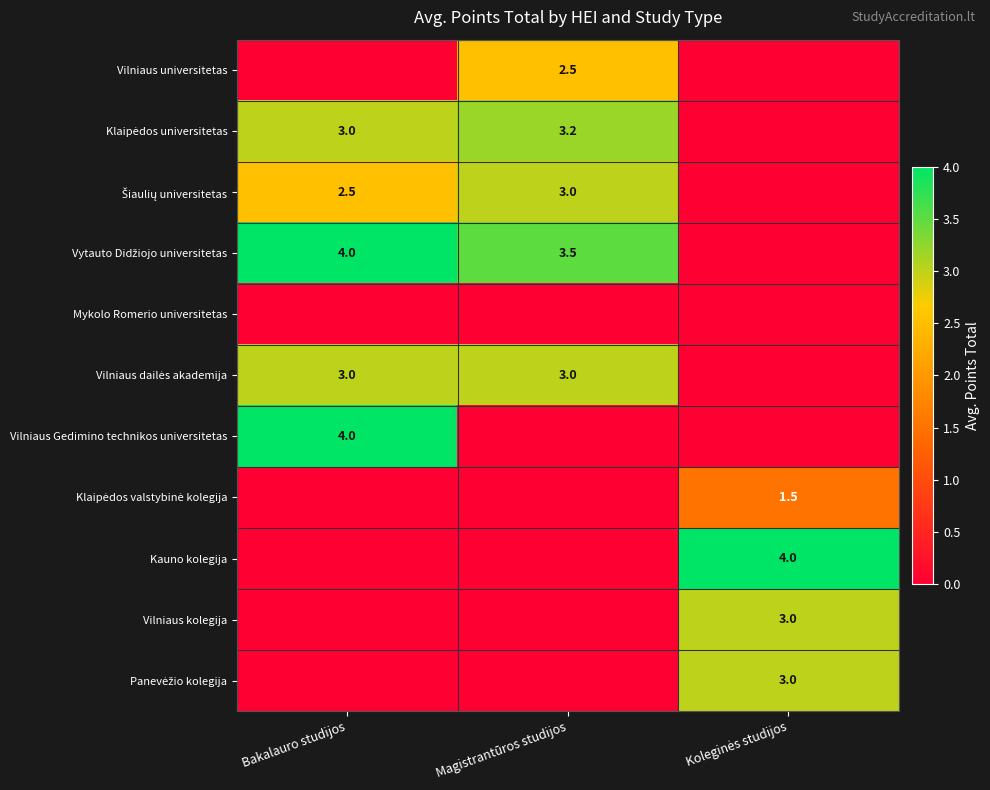

What is the sum of all Klaipėdos valstybinė kolegija values?

1.5